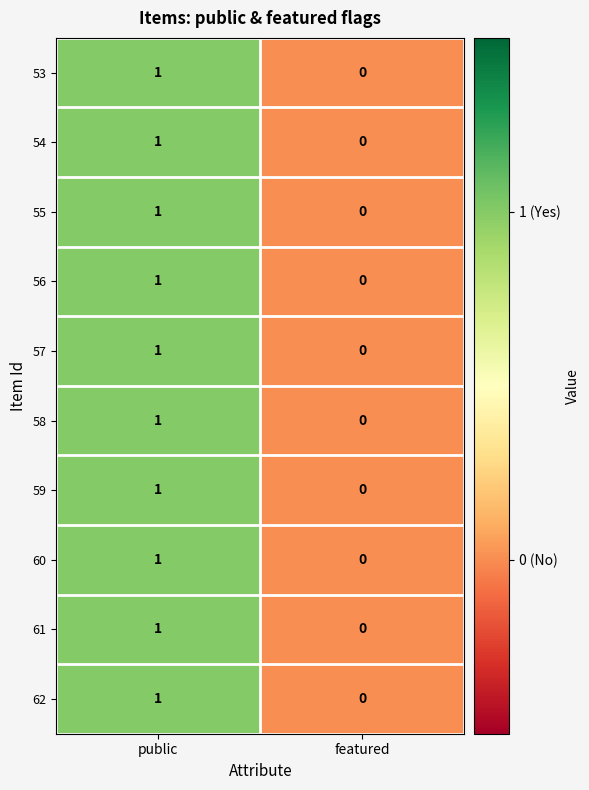

Is it true that 53 equals 1 at public?

True